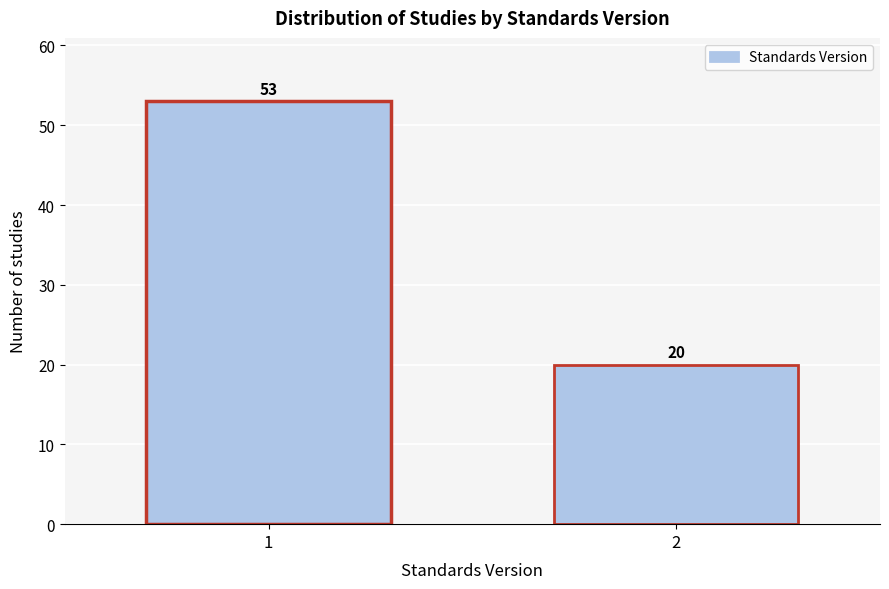

Reading left to right, what are all the values shown in this chart?

1=53	2=20